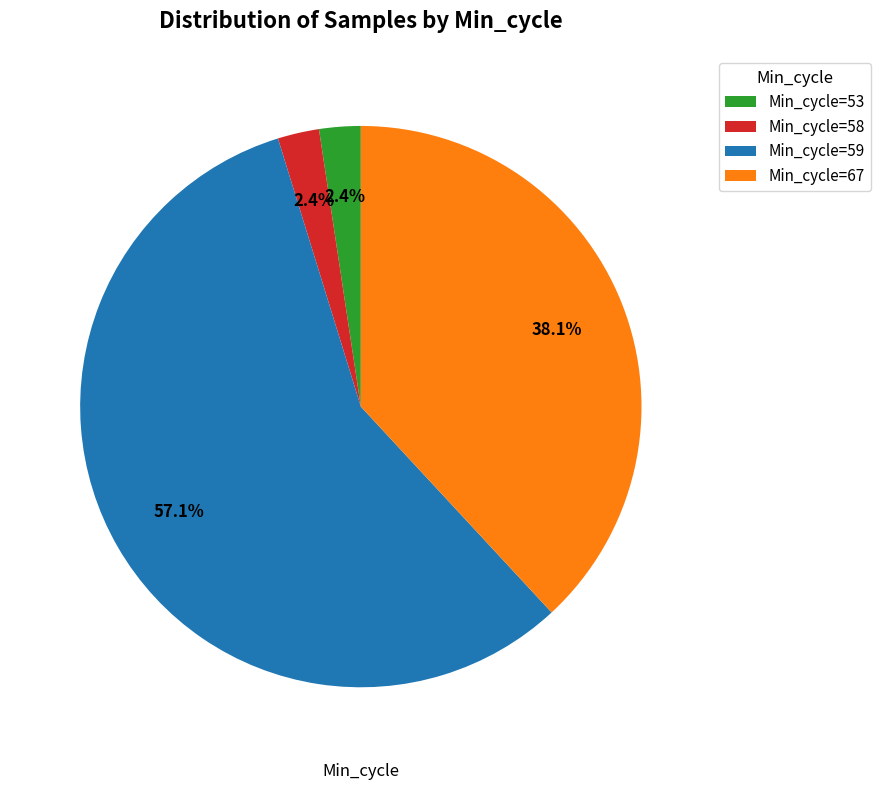

Combined, do Min_cycle=67 and Min_cycle=58 account for over 50%?

No